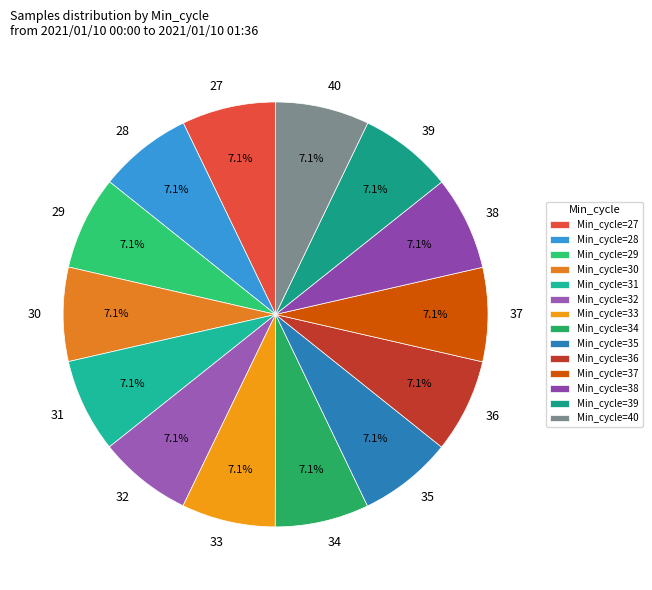

True or false: 32 accounts for 7% of the total.

True